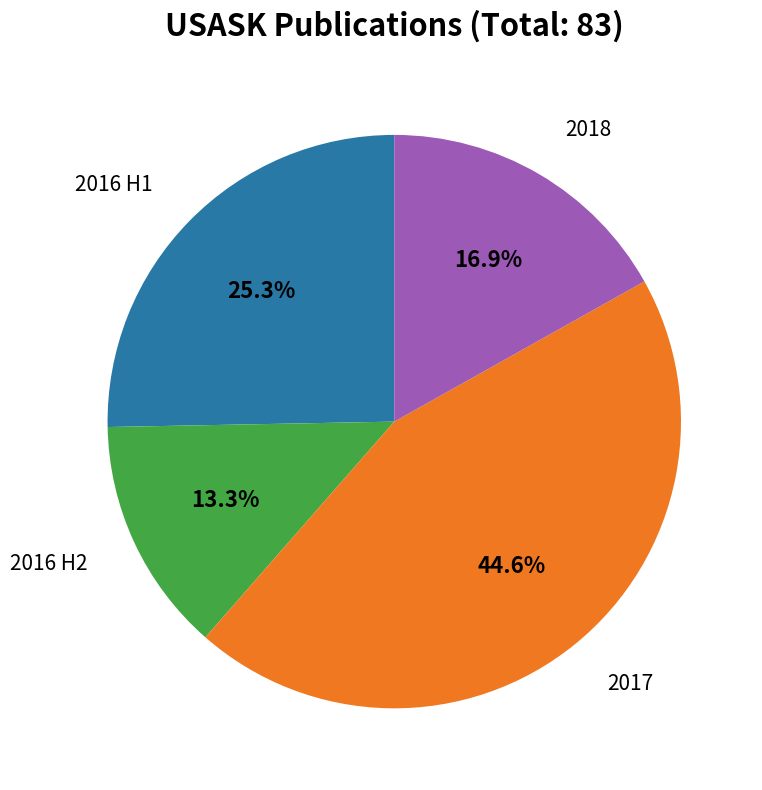

Does any single category account for the majority?

No